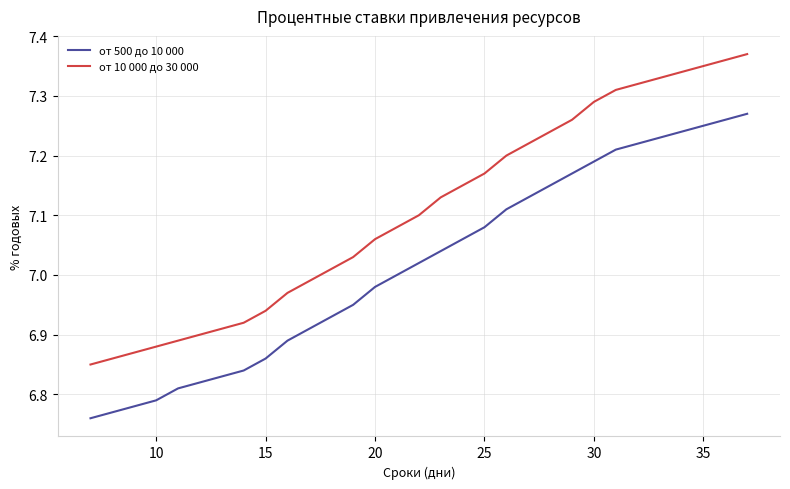

True or false: от 10 000 до 30 000 and от 500 до 10 000 cross at least once.

False